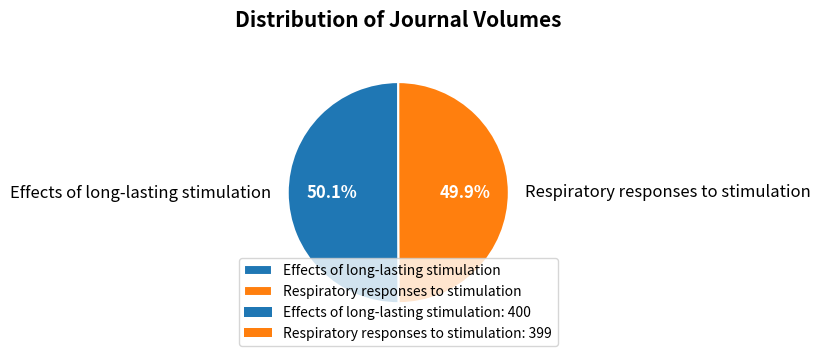

What percentage is NOT represented by Respiratory responses to stimulation?

50.1%